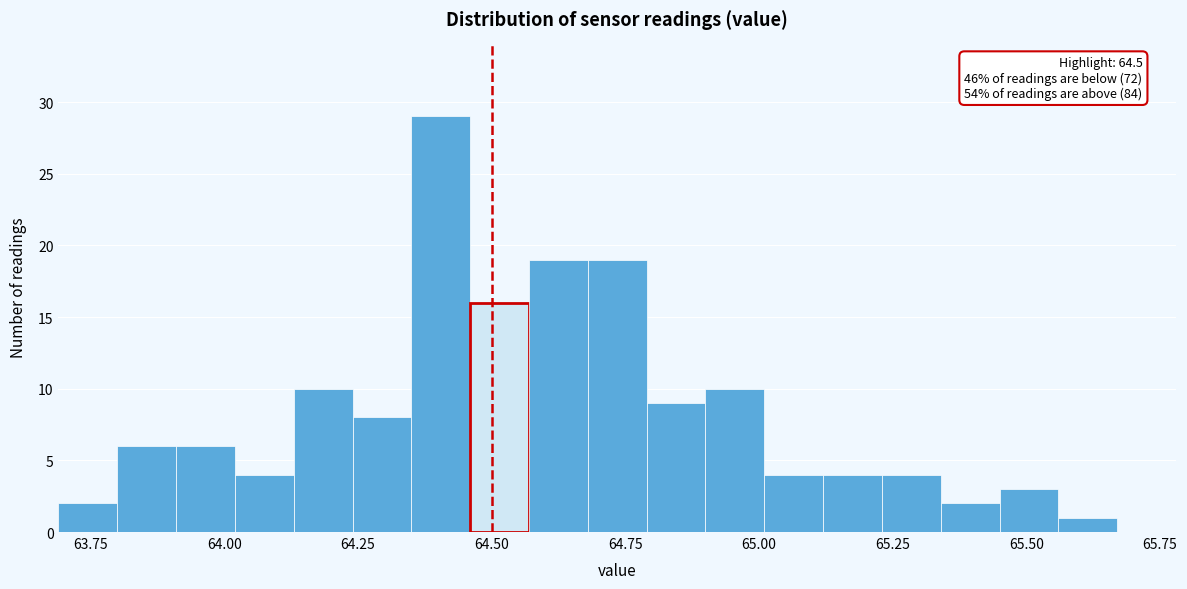

Read against the x-axis, roughly where is the centre of the tallest bar?

64.40